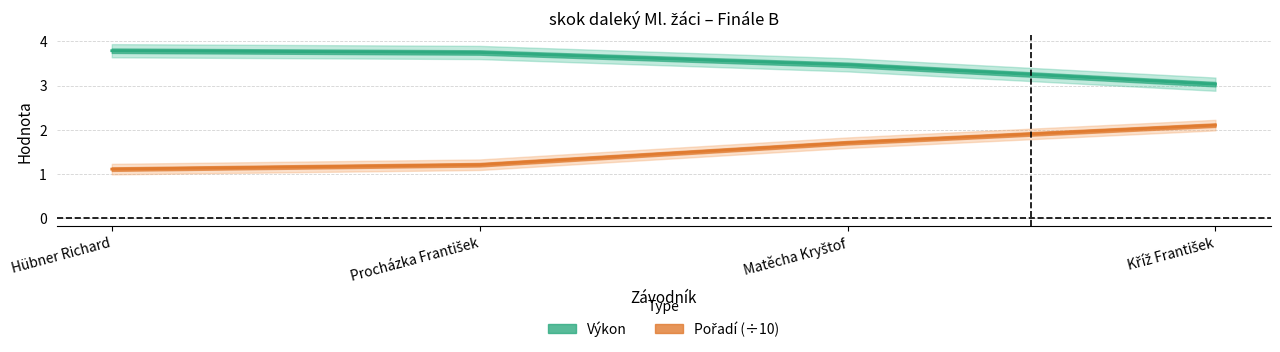

True or false: Pořadí and Výkon cross at least once.

False